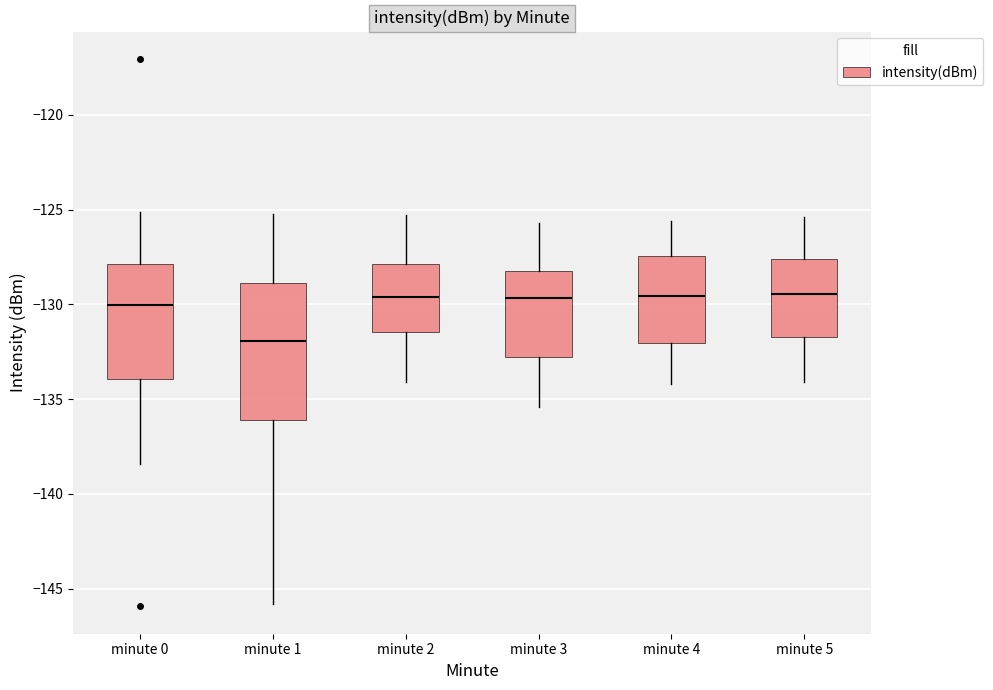

Where does the median line of the box for minute 1 sit on the y-axis? The values are not printed on the chart, so give them approximately, as read against the axis.

-132.0